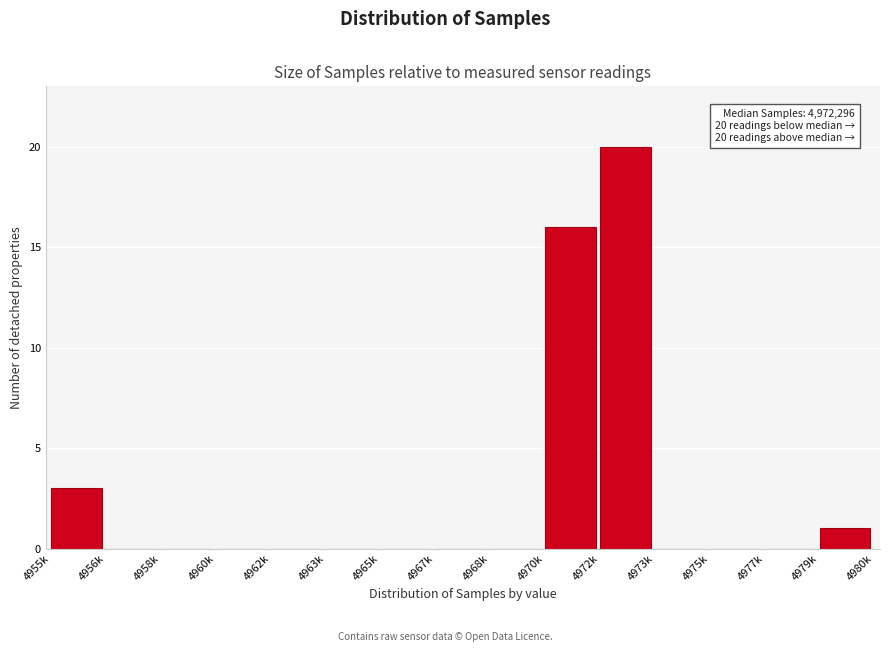

Reading left to right, transcribe all the data shown in this chart.

4955k=3	4956k=0	4958k=0	4960k=0	4962k=0	4963k=0	4965k=0	4967k=0	4968k=0	4970k=16	4972k=20	4973k=0	4975k=0	4977k=0	4979k=1